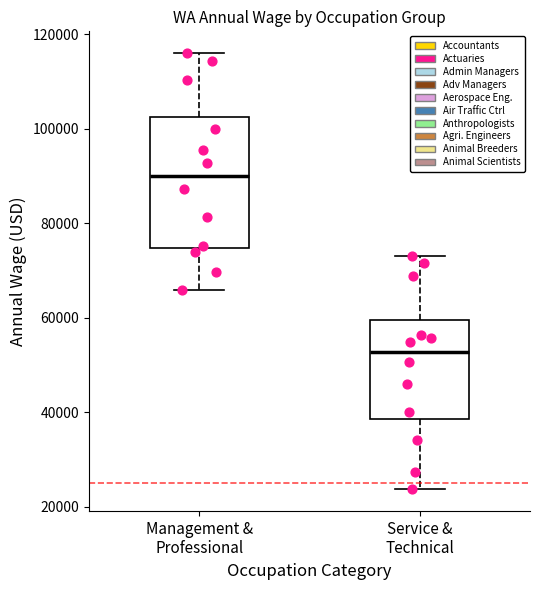

Reading left to right, read every box against the y-axis: the position of its median line, the range the box covers, and the ends of its whiskers. The values are not printed on the chart, so give them approximately, as read against the axis.

Management & Professional: median 90000, box 74000 to 102000, whiskers 66000 to 116000
Service & Technical: median 52000, box 38000 to 60000, whiskers 24000 to 72000